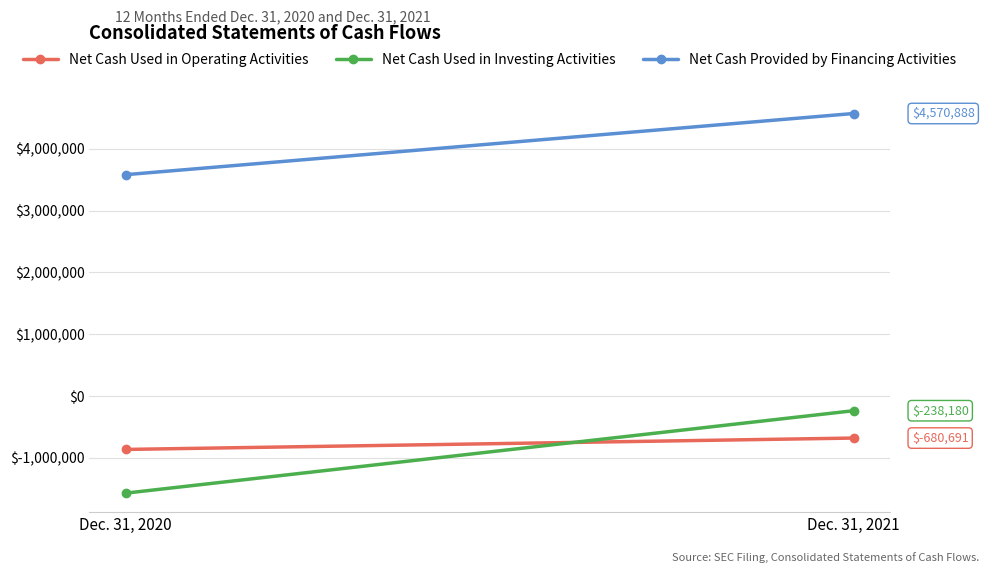

The Net Cash Provided by Financing Activities series shows 3581217 at Dec. 31, 2020. True or false?

True